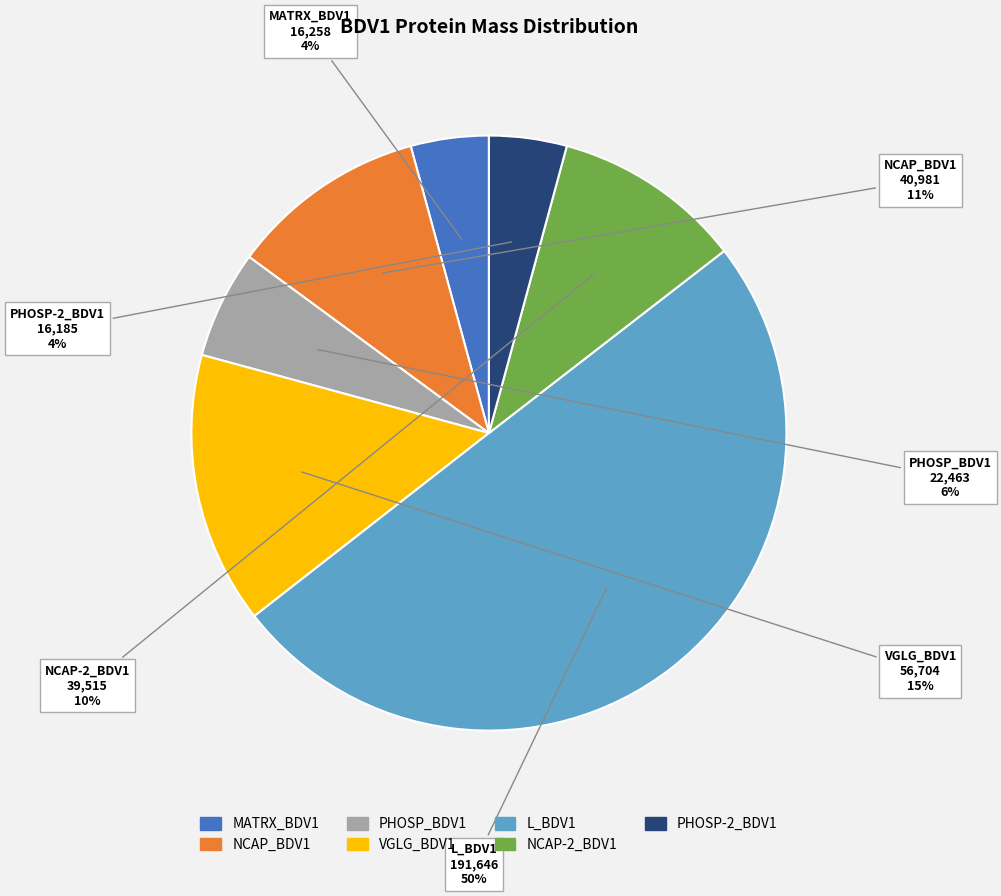

How many slices are in this pie chart?

7